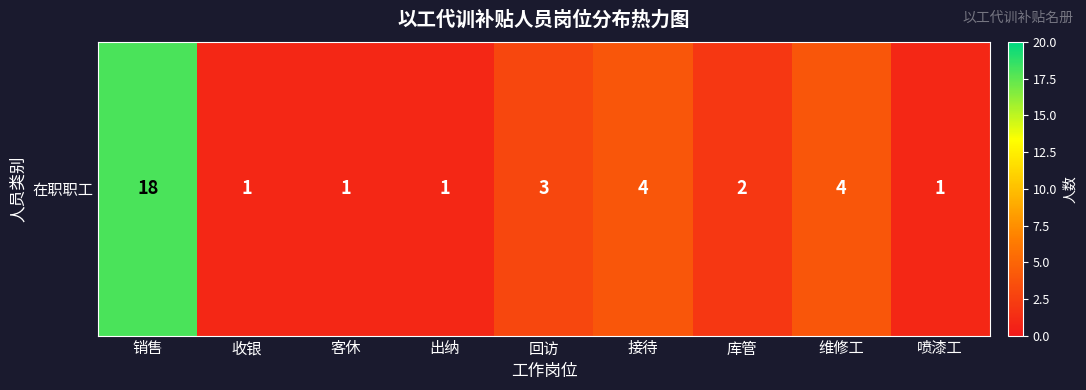

The value at 客休 is 2. True or false?

False